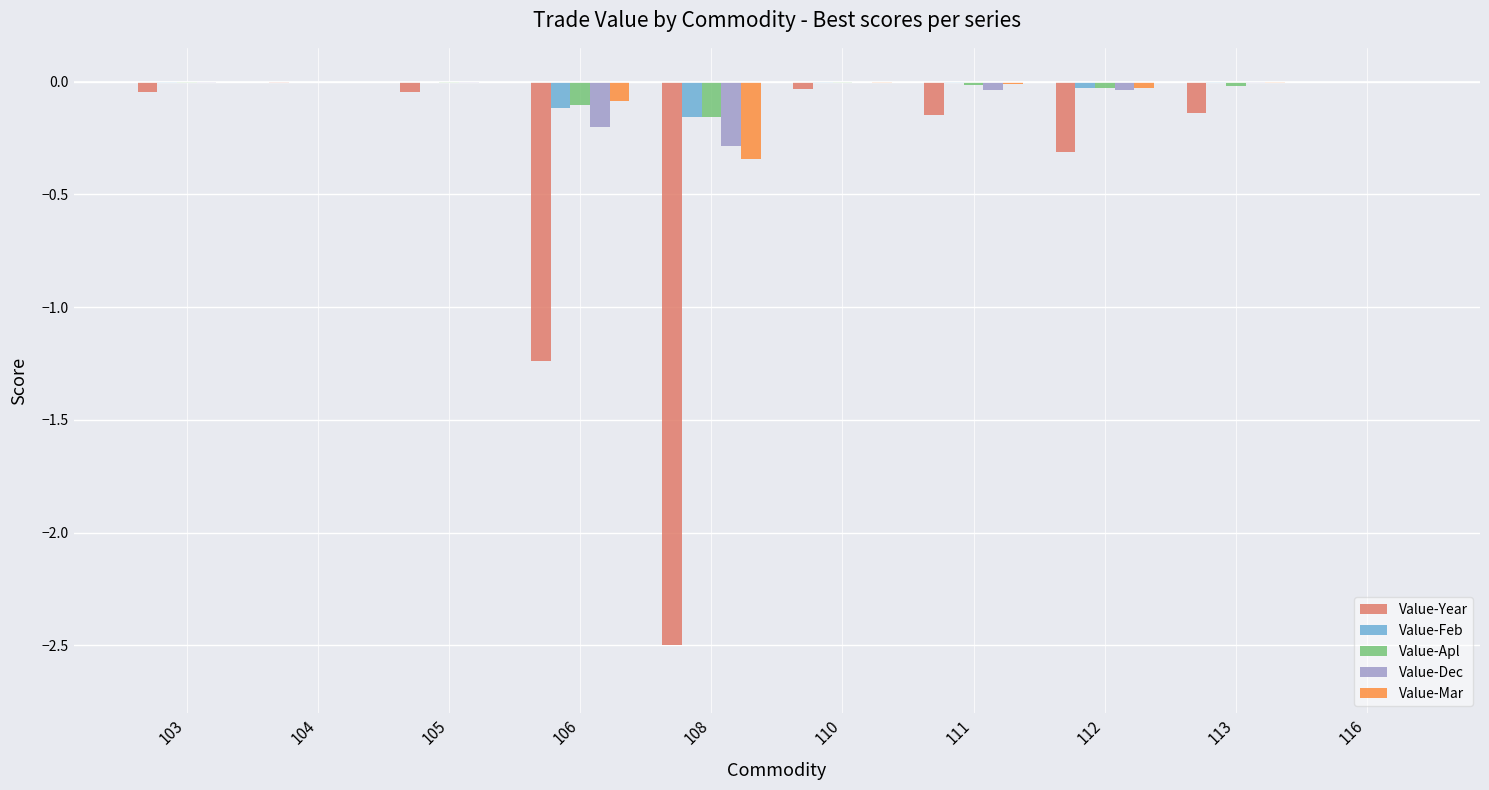

The value of Value-Dec at 116 is -0.1. True or false?

False